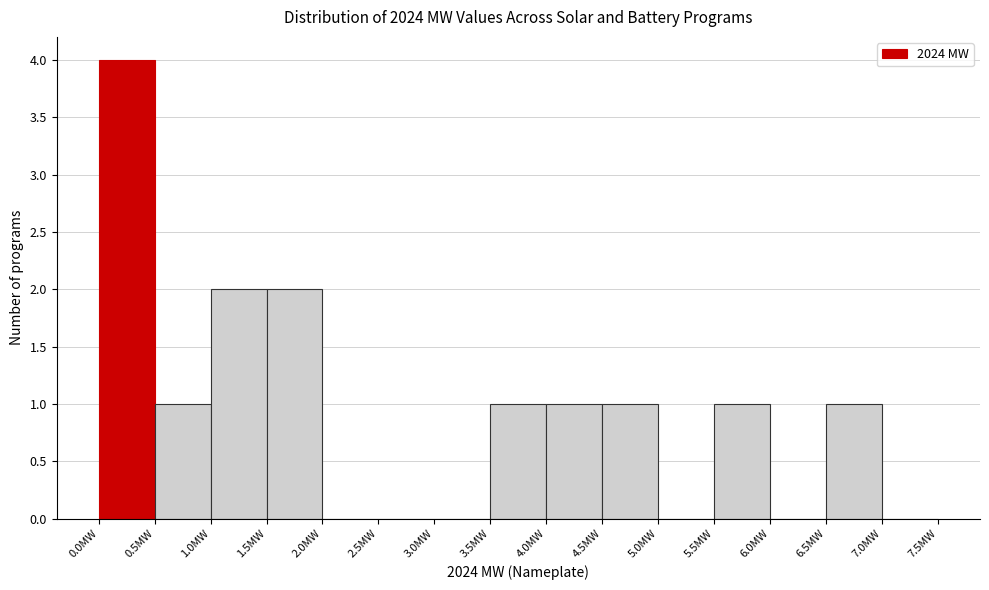

What is the height of the bar covering 5.5 to 6.0 on the x-axis? The values are not printed on the chart, so give them approximately, as read against the axis.

1